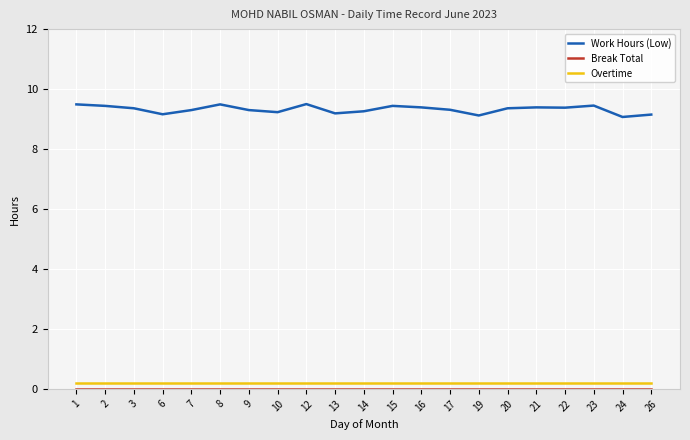

Count the number of categories in the chart.

21